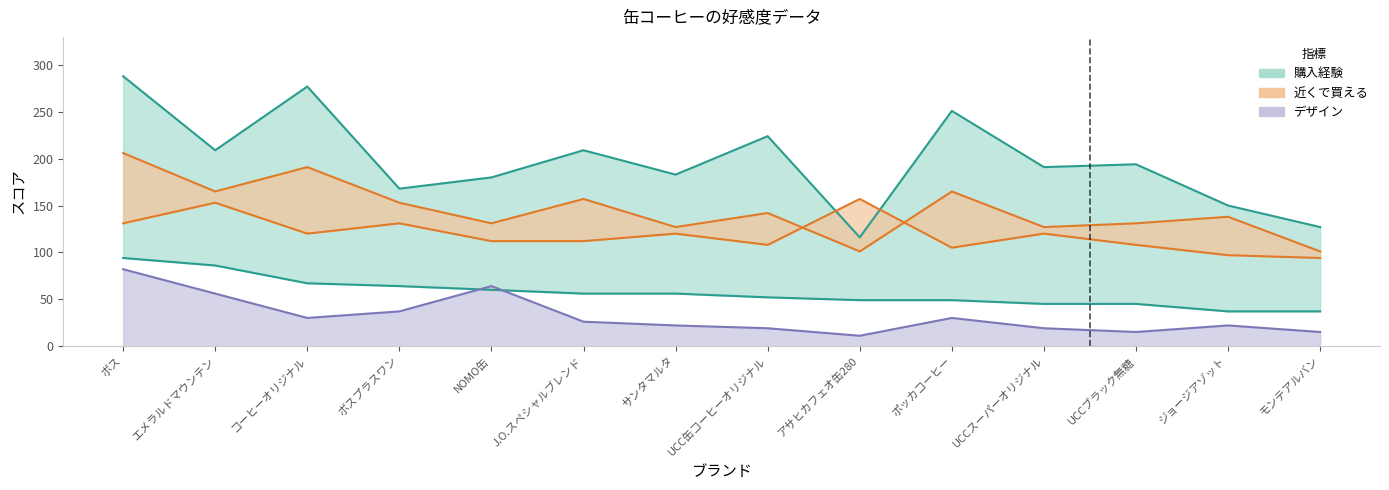

At which category does the chart reach its peak across all series?

ボス